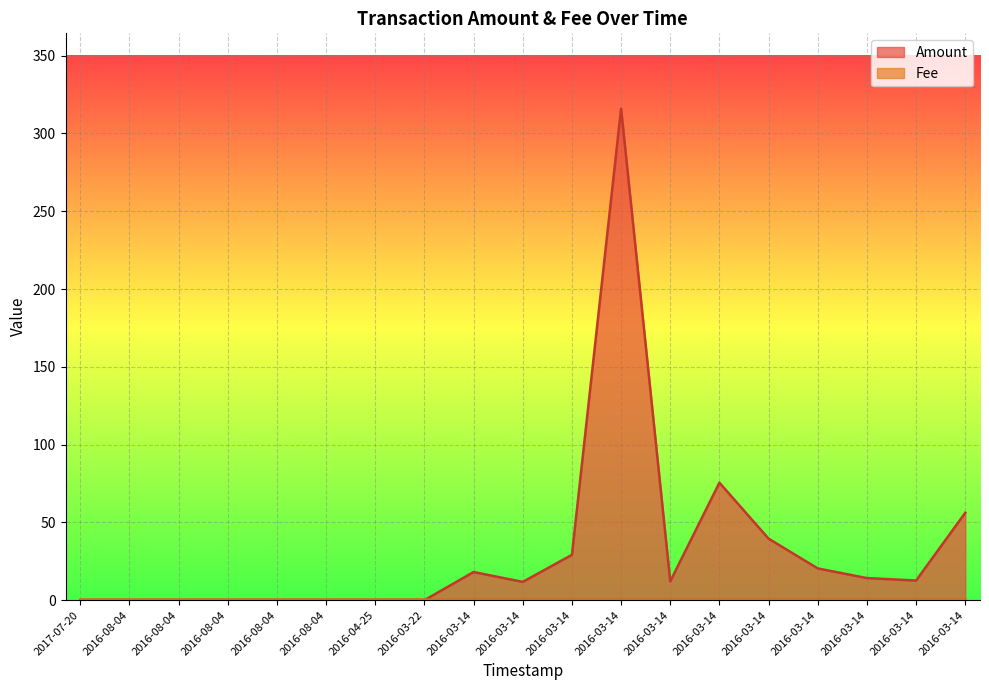

Reading left to right, transcribe all the data shown in this chart.

0.0	0.0	0.0	0.0	0.0	0.0	0.0	0.0	18.1	11.7	29.1	316.0	12.1	75.5	39.5	20.4	14.2	12.6	56.2